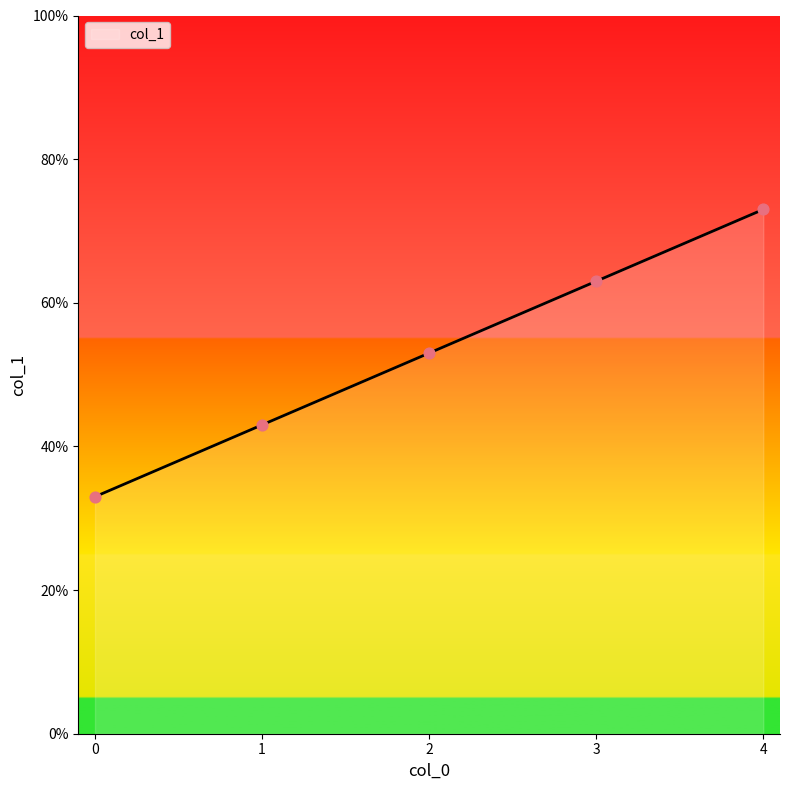

What is the change in value from 1 to 3?

+0.2